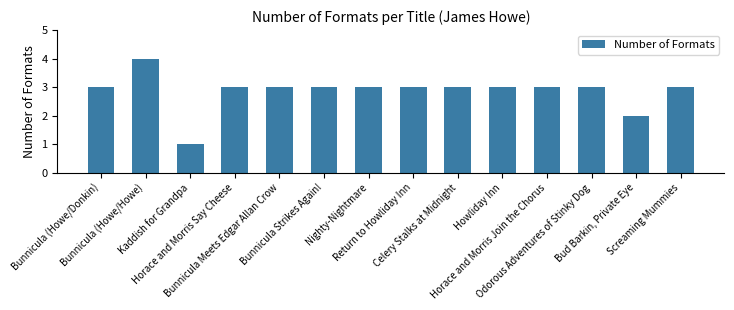

What is the greatest value displayed?

4